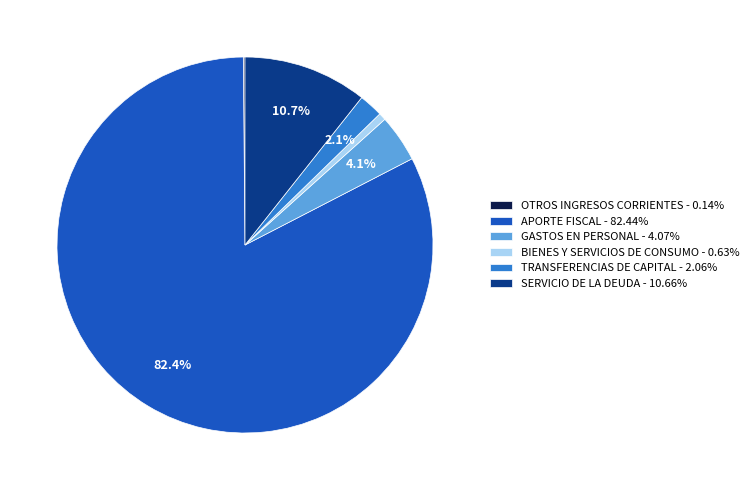

Combined, do GASTOS EN PERSONAL - 4.07% and SERVICIO DE LA DEUDA - 10.66% account for over 50%?

No